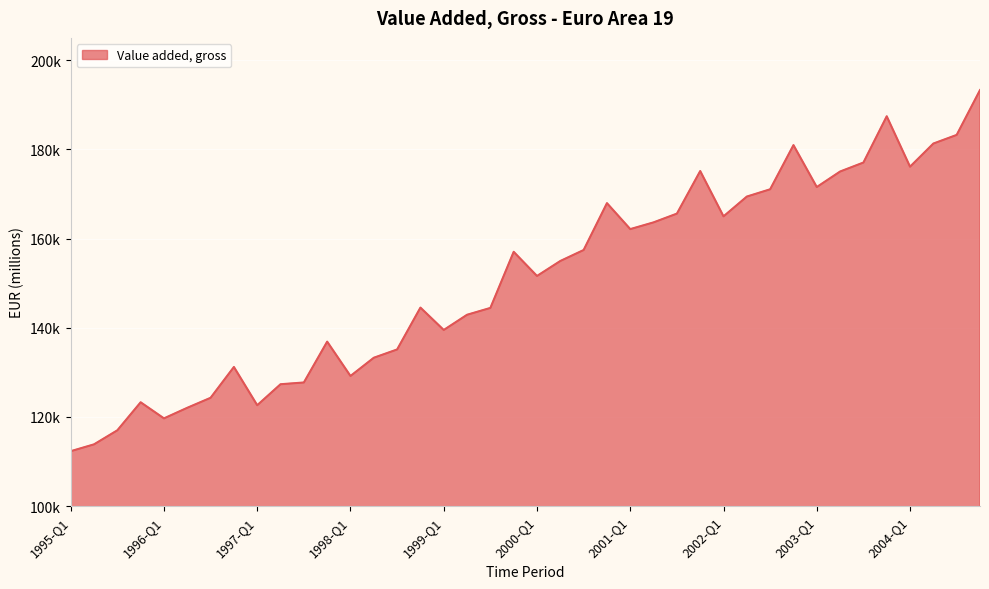

Does the chart display data point markers on the line(s)?

No